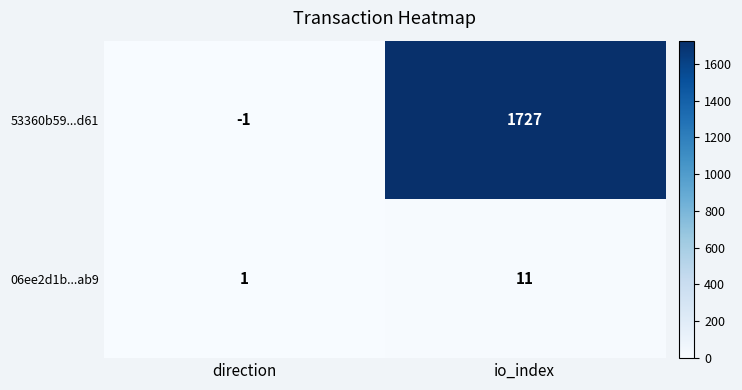

Which series has the largest total across all categories?

53360b59...d61